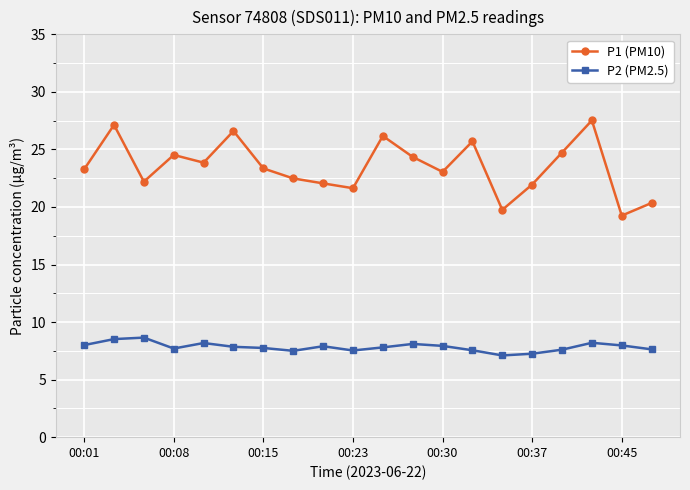

What is the difference between the maximum and minimum values in the P1 (PM10) series?

8.3